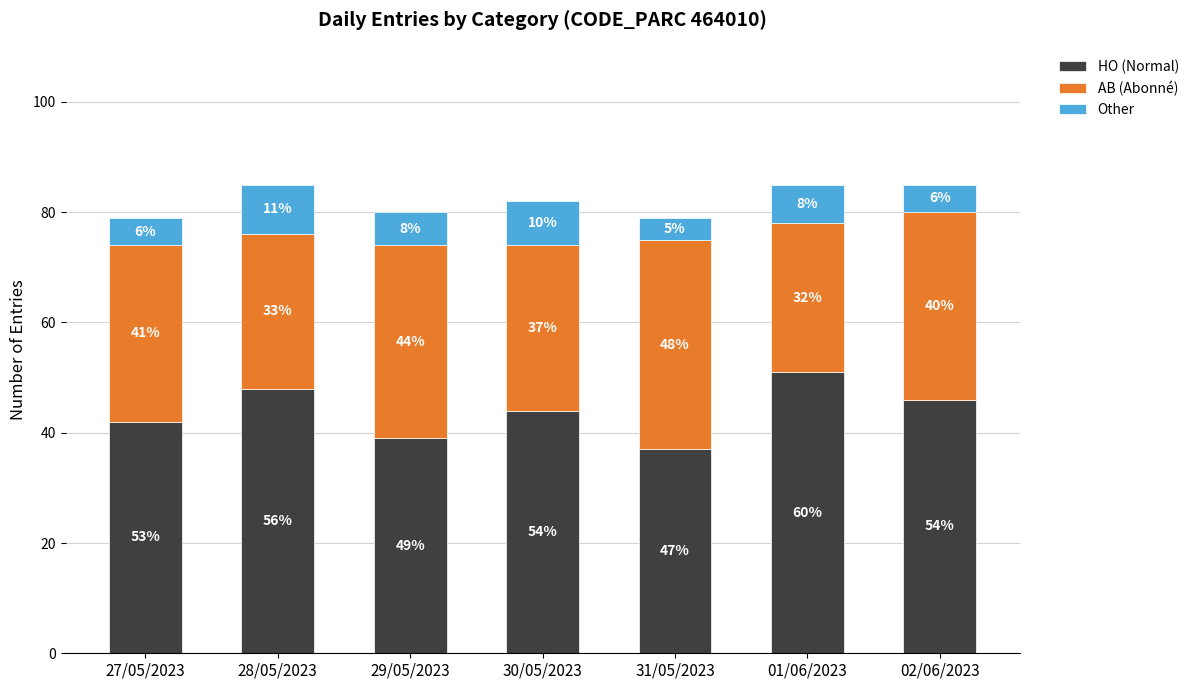

What is the average value of the AB (Abonné) series?

32